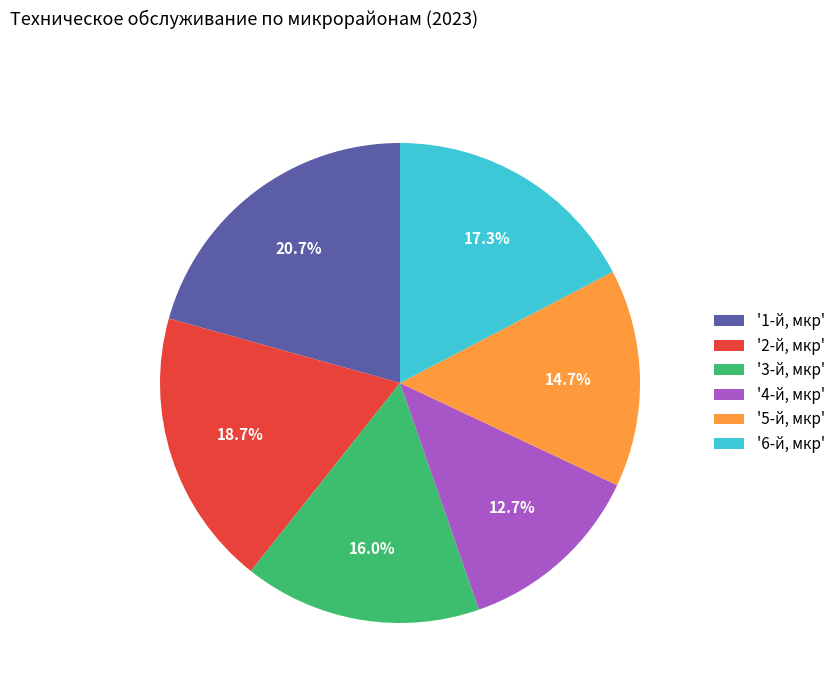

Which category has the biggest portion of the pie?

'1-й, мкр'